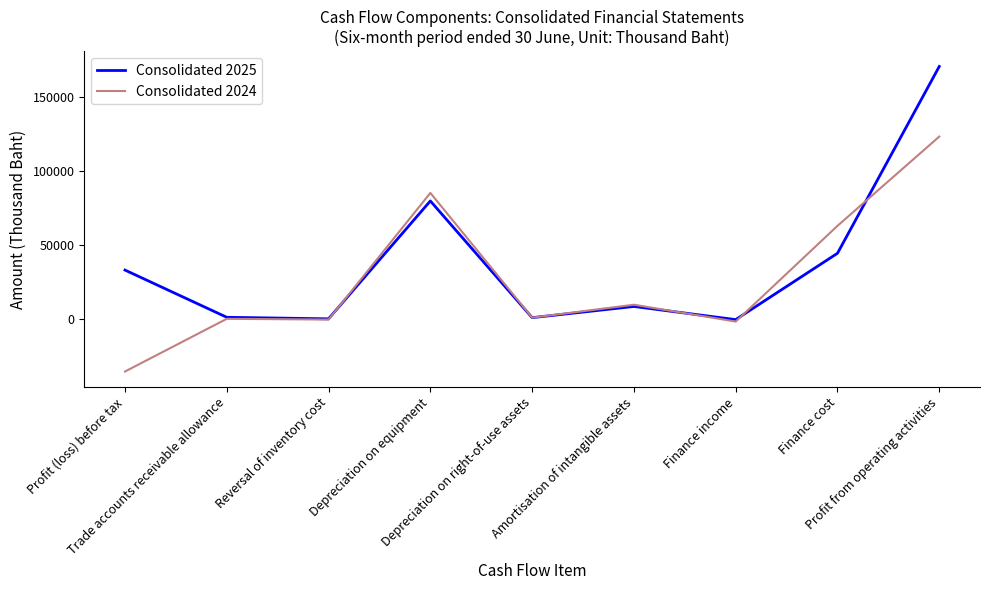

True or false: Consolidated 2025 has a value of 32998 at Profit (loss) before tax.

True